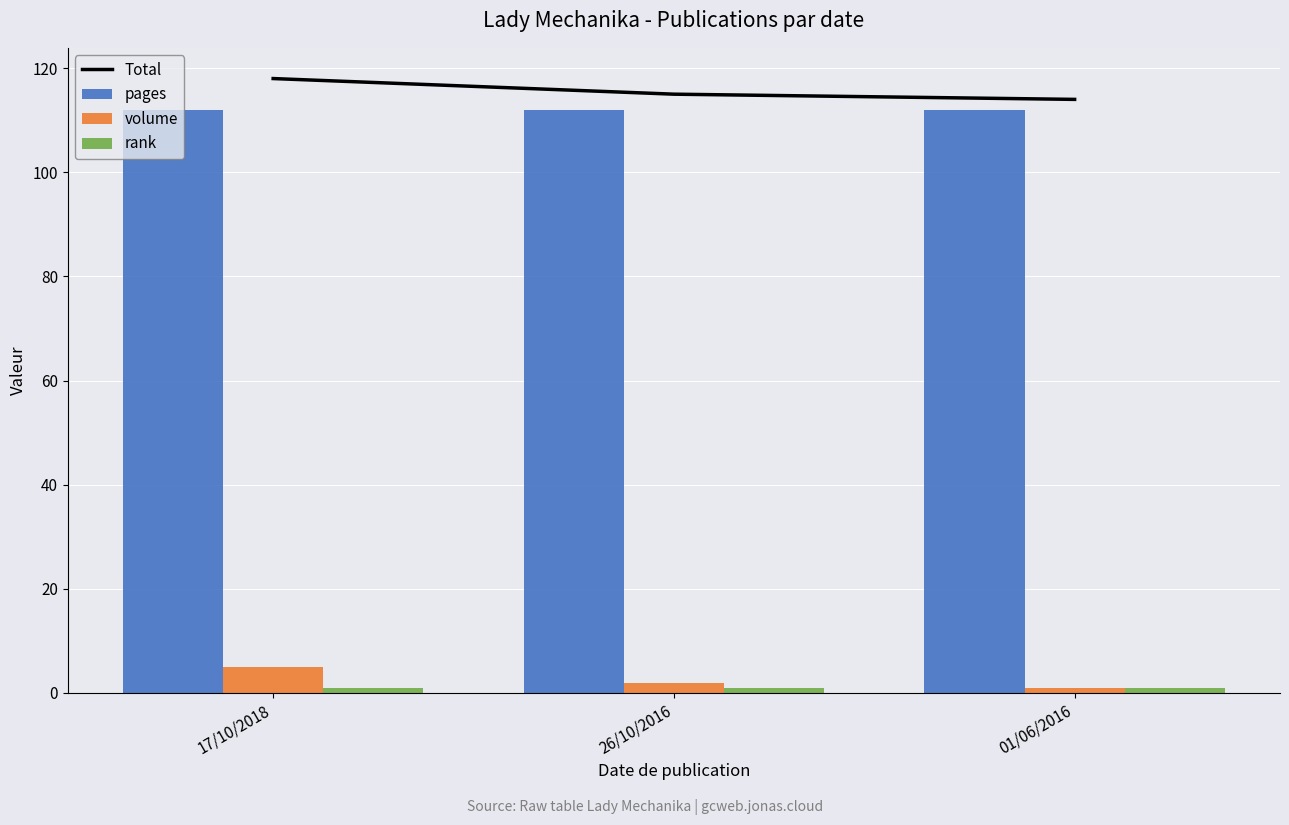

Between 26/10/2016 and 01/06/2016, which series saw the biggest shift?

Total